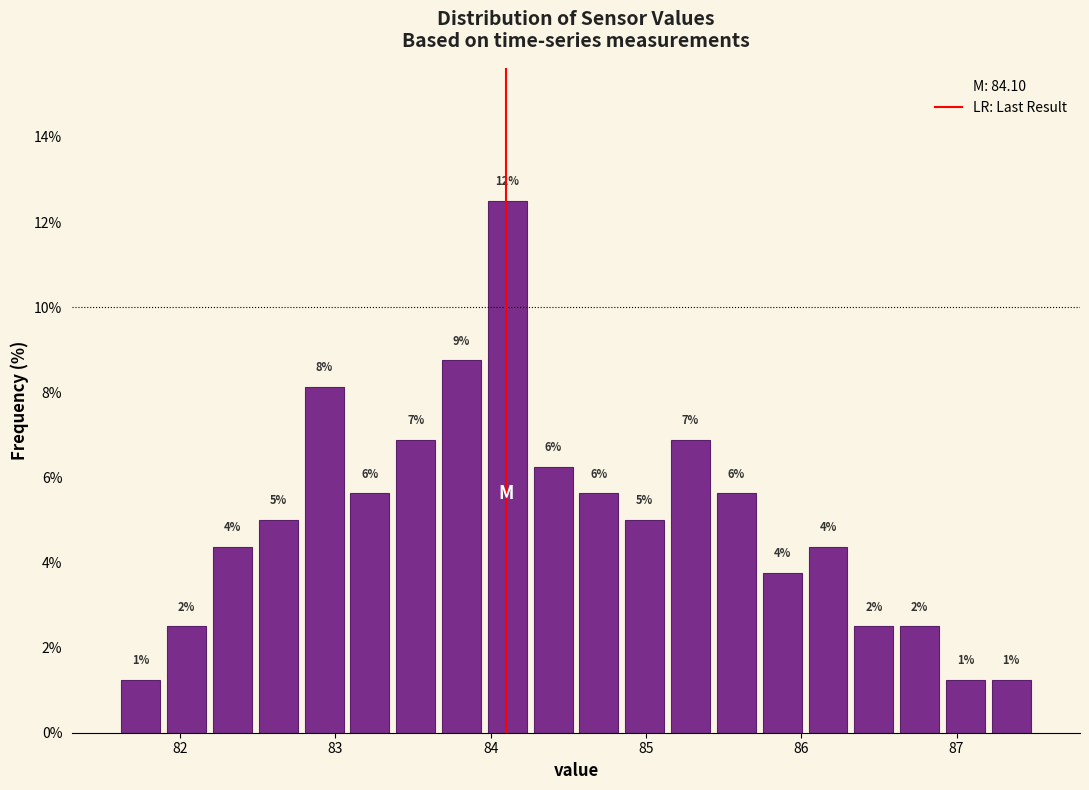

Read against the x-axis, roughly where is the centre of the tallest bar?

84.1